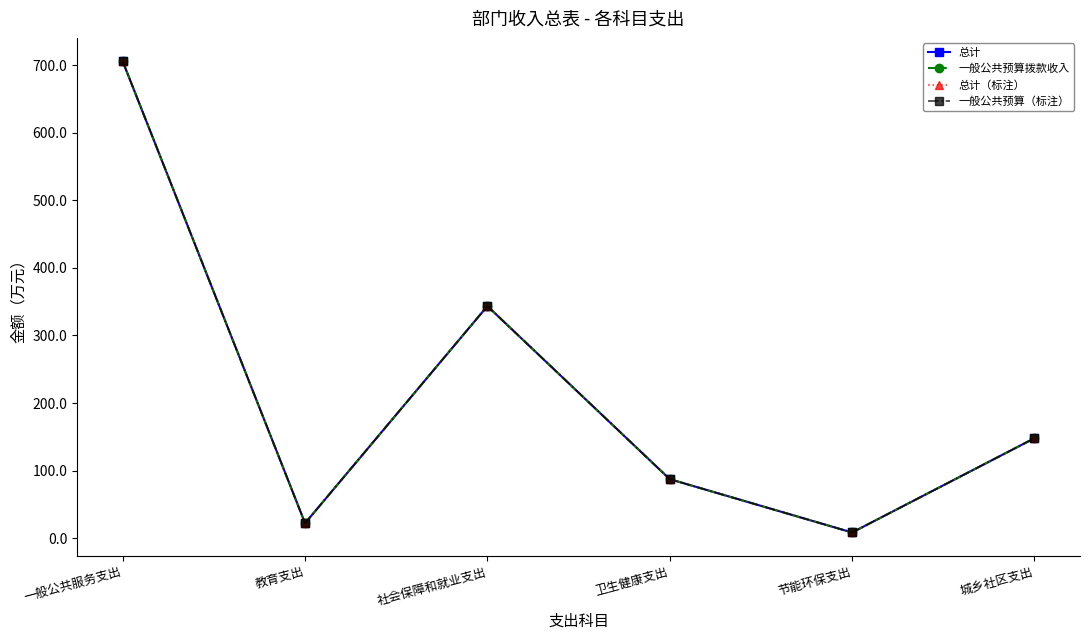

Reading left to right, transcribe all the data shown in this chart.

总计: 705.3	22.4	343.5	87.5	8.6	148.0
一般公共预算拨款收入: 705.3	22.4	343.5	87.5	8.6	148.0
总计（标注）: 705.3	22.4	343.5	87.5	8.6	148.0
一般公共预算（标注）: 705.3	22.4	343.5	87.5	8.6	148.0